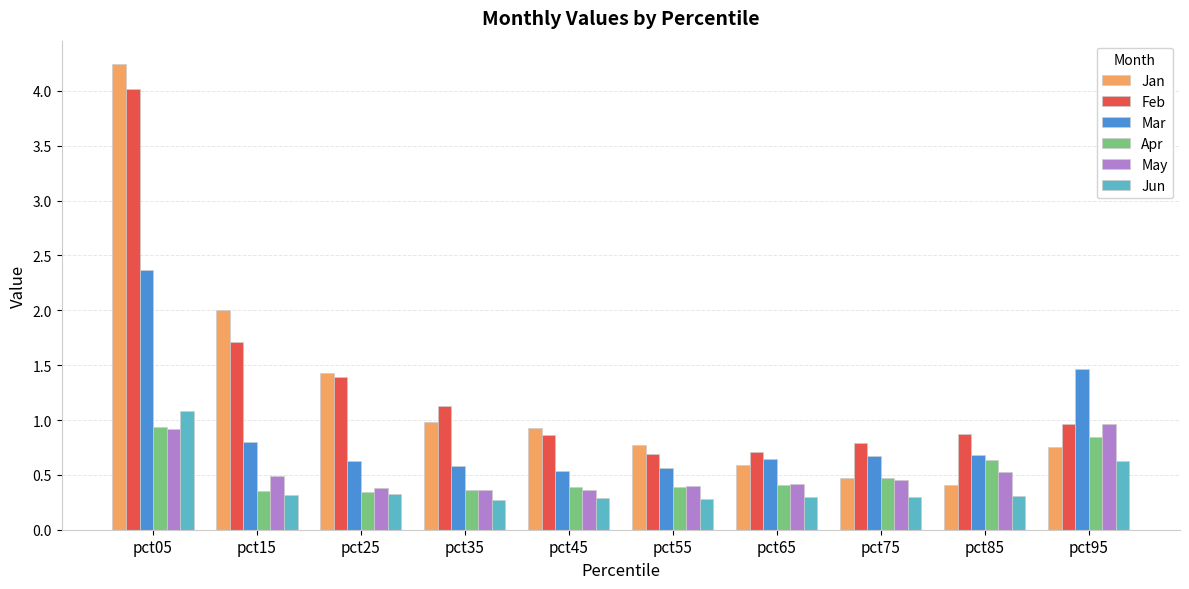

What is the value of the May bar at the 2nd from the left?

0.5